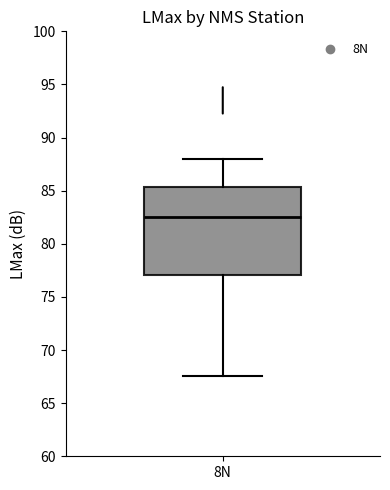

Transcribe this box plot: give where the median line is, the range the box spans, and where the two whiskers end, as read against the y-axis. The values are not printed on the chart, so give them approximately, as read against the axis.

median 82.5, box 77.0 to 85.5, whiskers 67.5 to 88.0